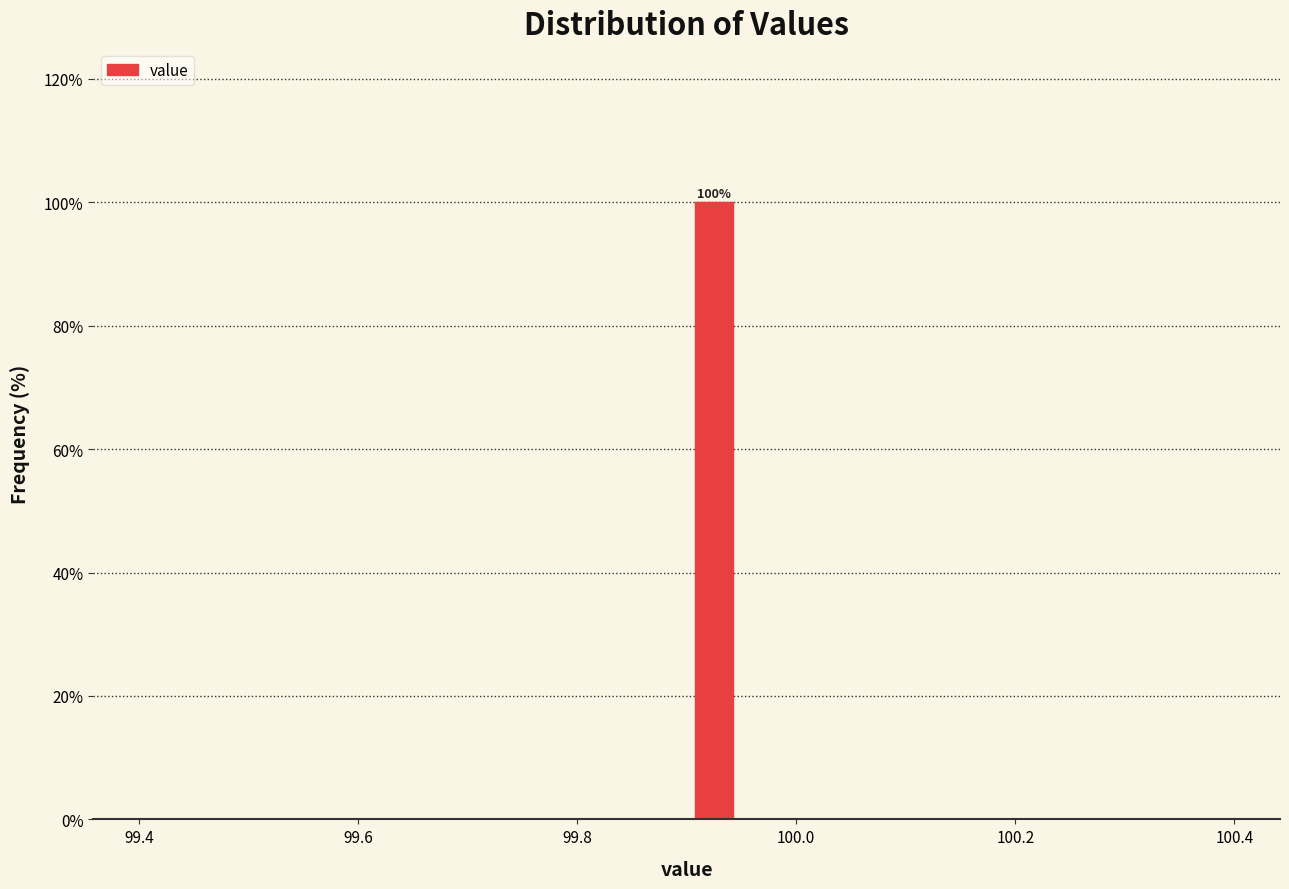

Read against the x-axis, roughly where is the centre of the tallest bar?

99.92